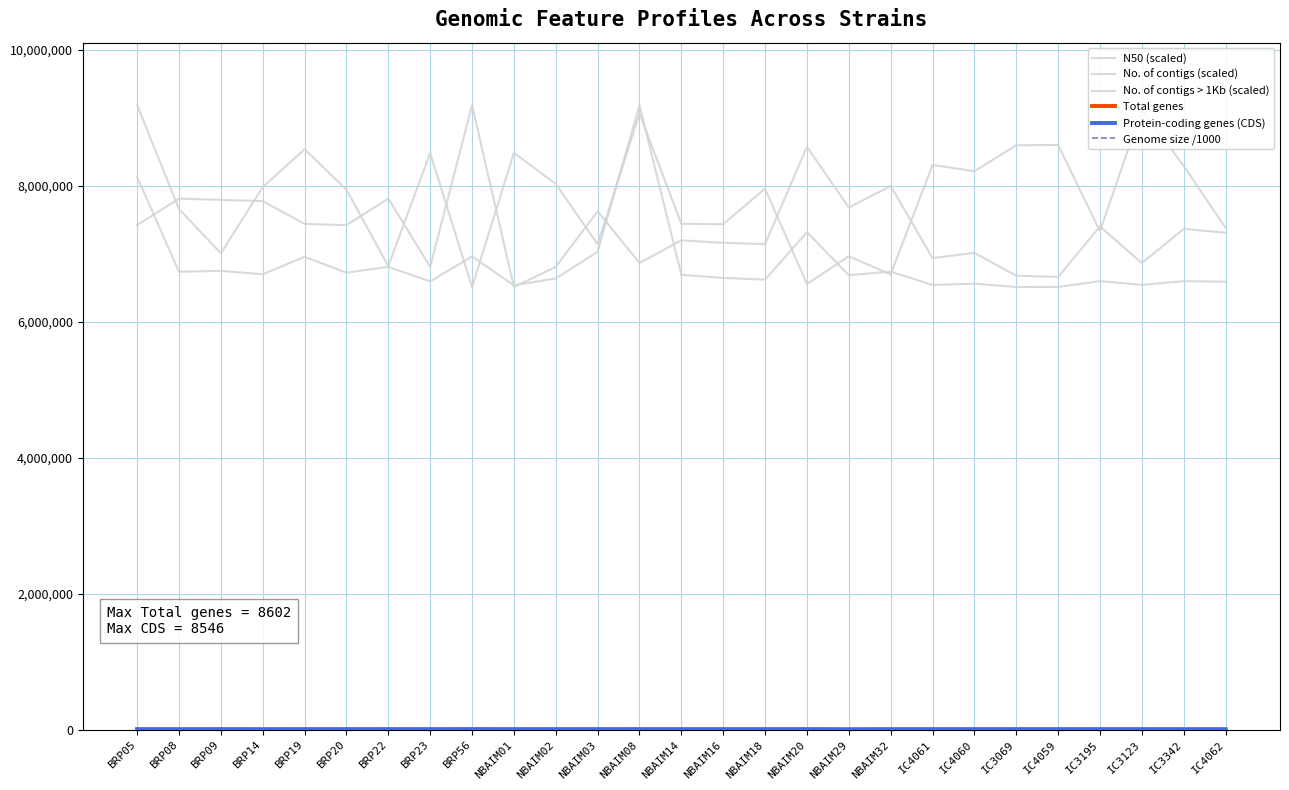

Reading right to left, list all the values displayed in this chart.

N50 (scaled): 7383581.5	8291347.4	9123356.4	7332558.5	8600804.7	8597195.2	8215172.0	8306636.7	6697926.5	6965044.6	6555681.4	7957598.4	7436288.0	7440553.8	9063578.3	7140298.5	8027691.4	8485095.9	6511321.0	8483469.5	6819670.3	7943878.4	8537892.7	7981086.4	7008220.9	7658584.4	9186568.0
No. of contigs (scaled): 6590004.7	6597681.2	6543946.0	6597681.2	6513240.1	6511321.0	6561218.0	6542026.8	6737776.6	6685960.5	7319268.6	6620710.6	6645659.1	6689798.7	9186568.0	7029482.2	6637982.6	6536269.5	6962313.1	6593843.0	6808783.9	6722423.7	6956555.8	6699394.3	6749291.3	6735857.5	8131054.5
No. of contigs > 1Kb (scaled): 7310179.5	7365913.8	6864305.0	7403070.0	6659945.8	6678523.9	7012929.8	6938617.4	7997569.3	7681741.6	8573490.6	7142976.5	7161554.6	7198710.9	6864305.0	7626007.2	6808570.7	6511321.0	9186568.0	6808570.7	7811788.3	7421648.1	7440226.2	7774632.1	7793210.2	7811788.3	7421648.1
Total genes: 6785.0	7097.0	7527.0	7406.0	7408.0	7410.0	7454.0	7435.0	7109.0	6123.0	7568.0	7459.0	7331.0	7375.0	8015.0	7523.0	7332.0	7233.0	8602.0	7431.0	7915.0	7548.0	7676.0	6621.0	7766.0	7024.0	7749.0
Protein-coding genes (CDS): 6726.0	7039.0	7473.0	7353.0	7351.0	7353.0	7393.0	7374.0	7055.0	6066.0	7512.0	7405.0	7279.0	7322.0	7955.0	7466.0	7280.0	7184.0	8546.0	7378.0	7863.0	7494.0	7620.0	6562.0	7714.0	6966.0	7682.0
Genome size /1000: 7115.9	7412.8	8065.3	7988.4	7942.3	7942.4	7974.4	7975.1	7605.7	6511.3	7945.9	7936.9	7855.6	7903.5	8227.1	7999.2	7862.6	7770.4	9186.6	7925.4	8345.2	8075.9	8206.1	6885.9	8254.4	7299.2	8265.4